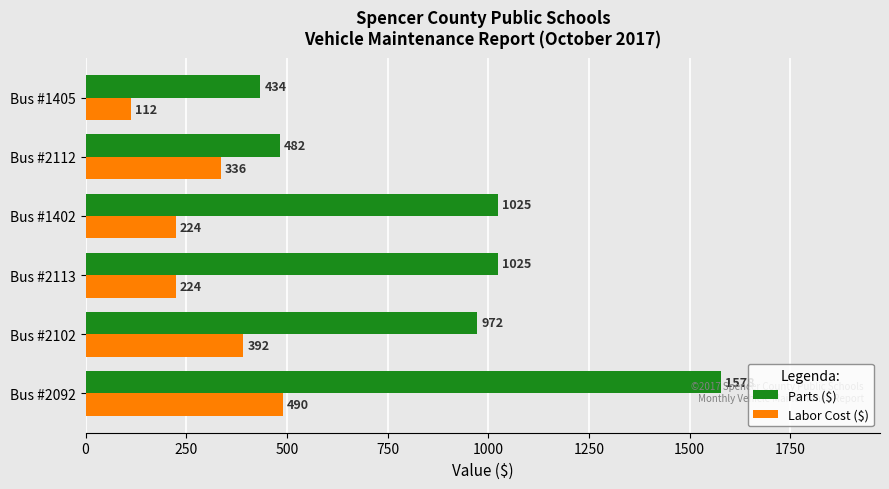

Is it true that Parts ($) equals 1578 at Bus #2092?

True